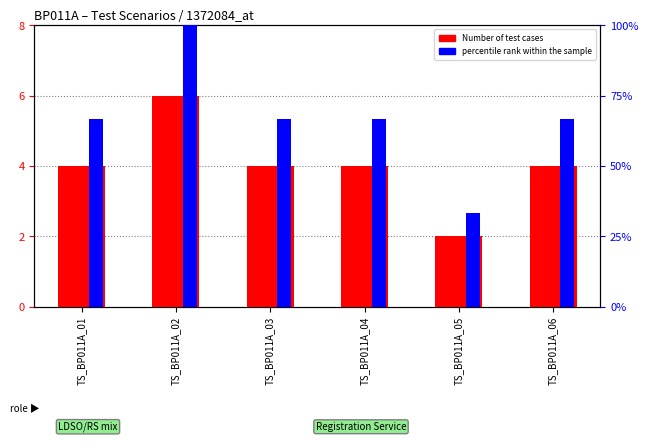

What is the spread (max minus min) of values at TS_BP011A_05?

31.3